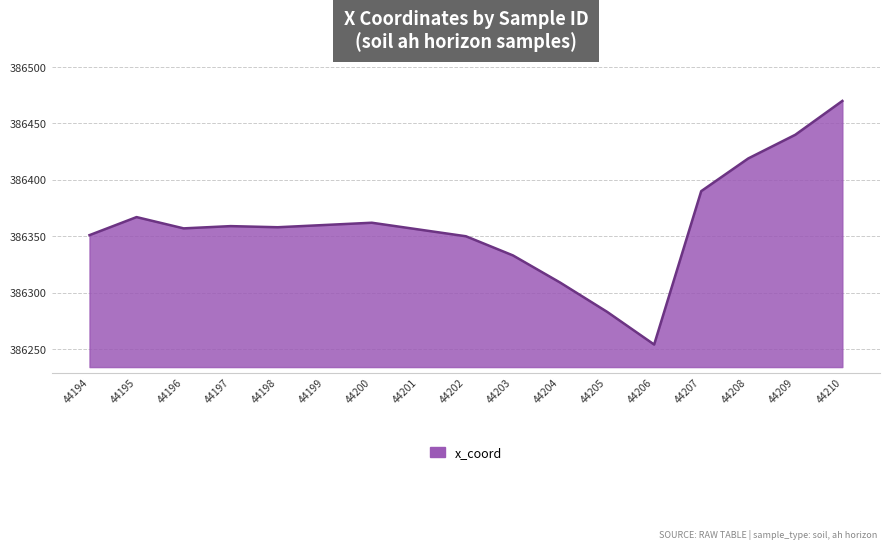

True or false: the data shows 386390 at 44207.

True